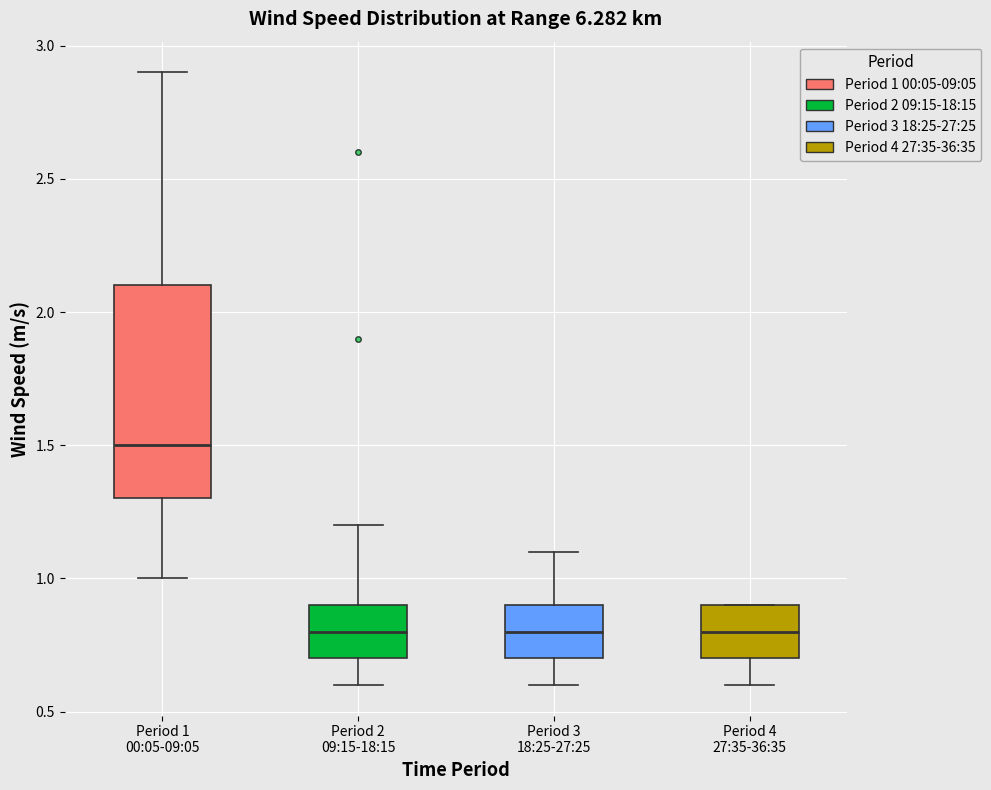

Comparing the boxes themselves (not the whiskers), which one is the tallest?

Period 1 00:05-09:05